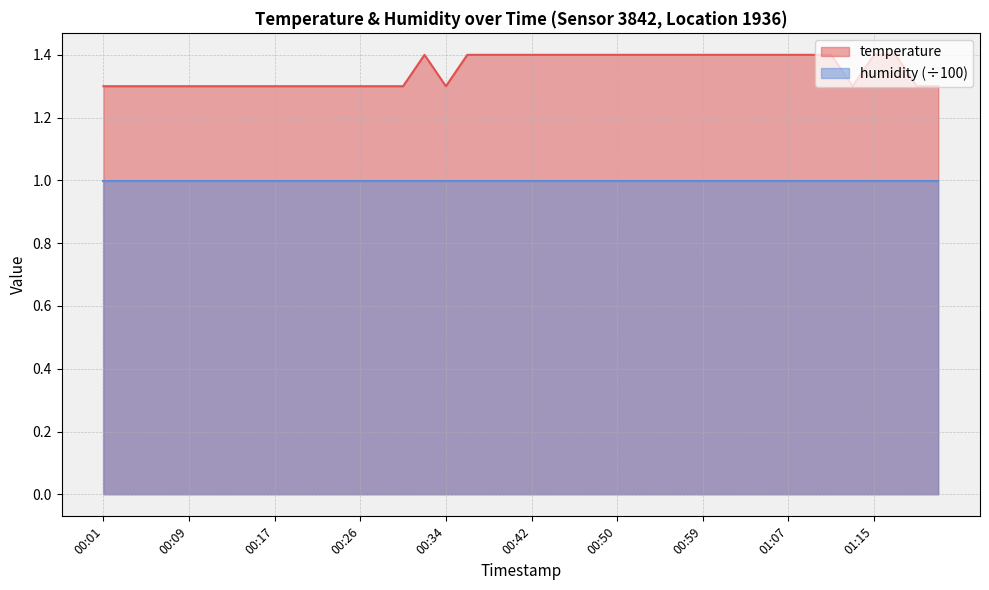

Is it true that the value at 01:15 is 2.4?

False